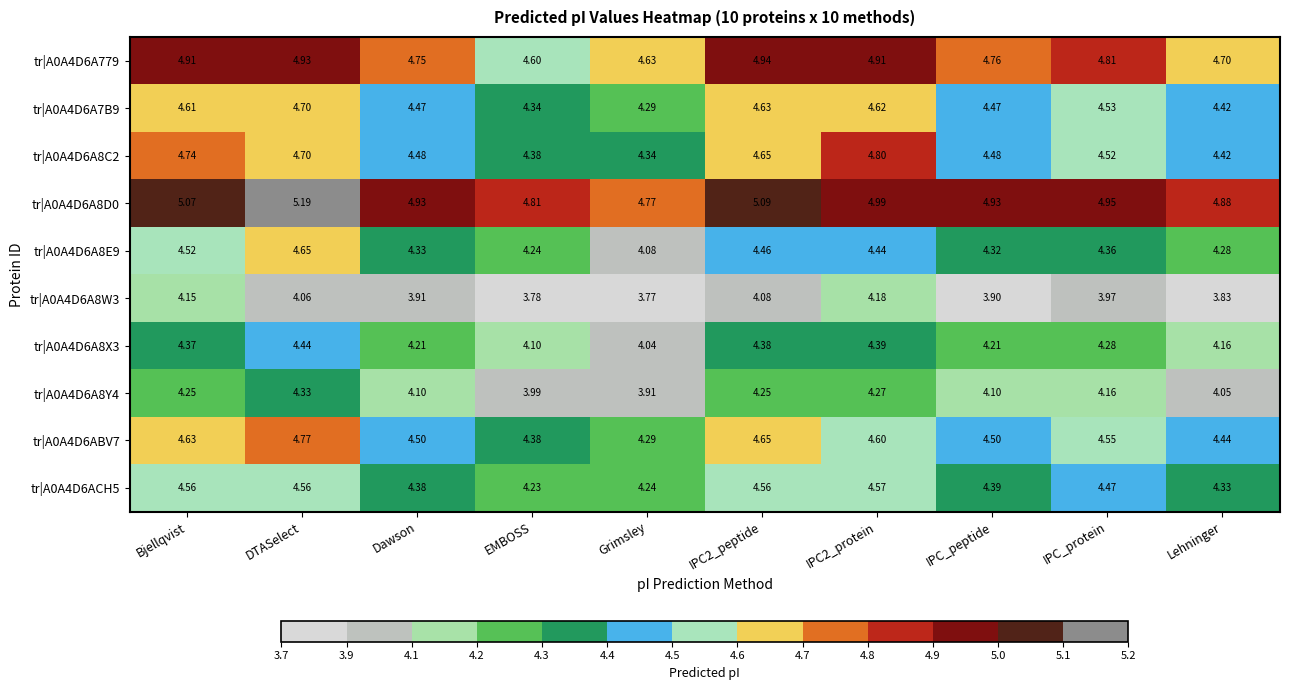

Which label corresponds to the smallest value in the chart?

Grimsley